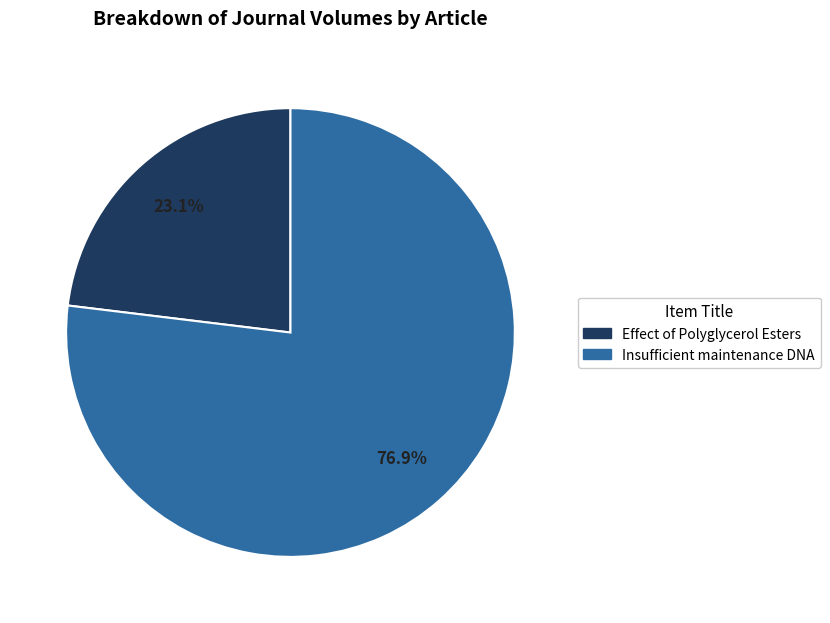

Does any single category account for the majority?

Yes